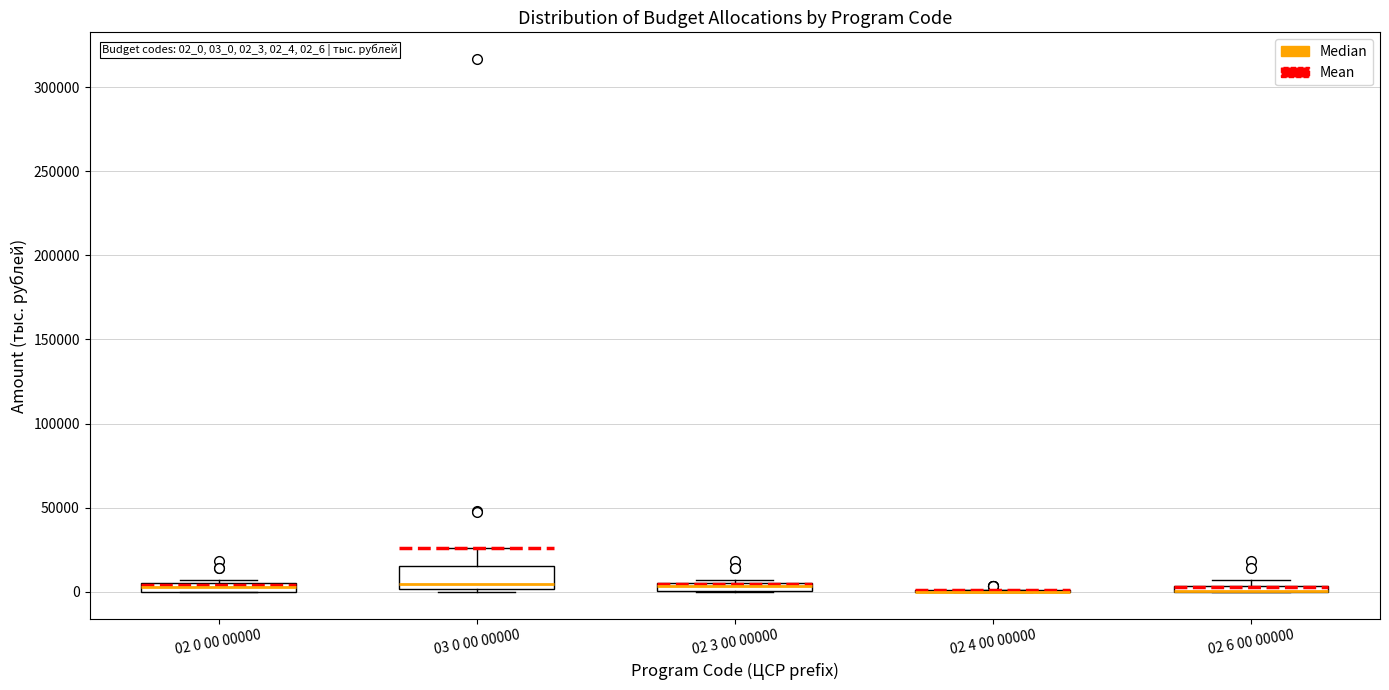

Where is the lower edge of the box for 02 3 00 00000 on the y-axis? The values are not printed on the chart, so give them approximately, as read against the axis.

0